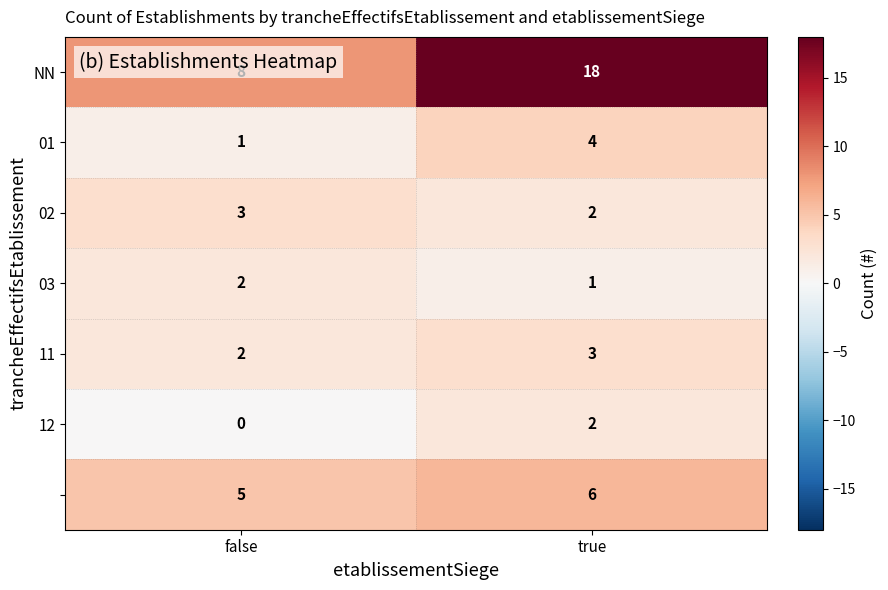

What is the difference between the highest and lowest values at false?

8